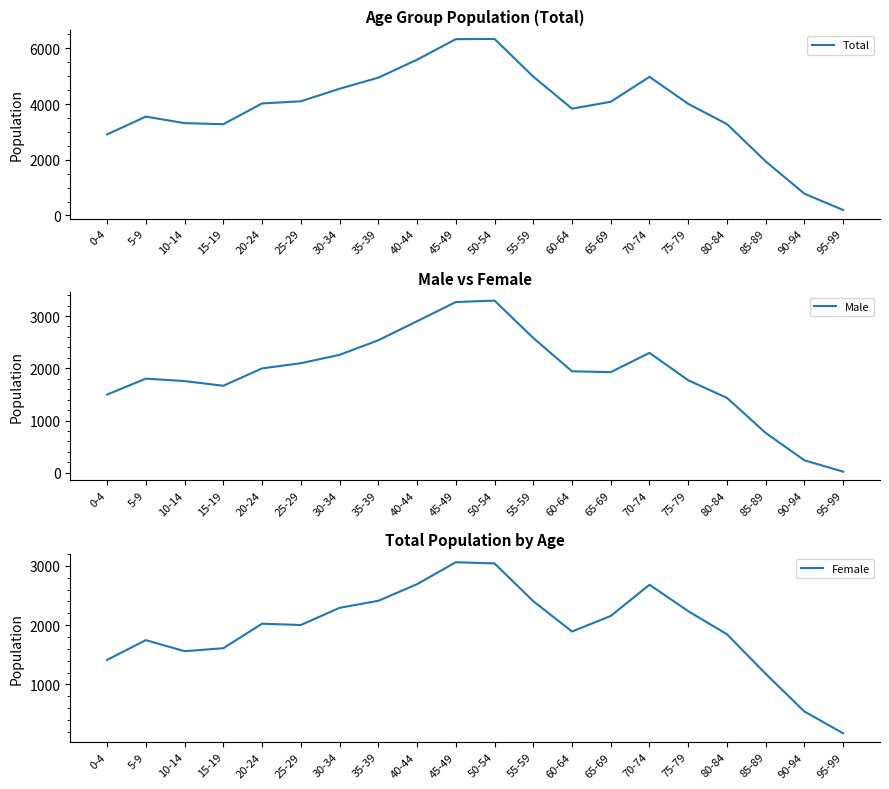

Which has a higher value, 90-94 or 65-69?

65-69